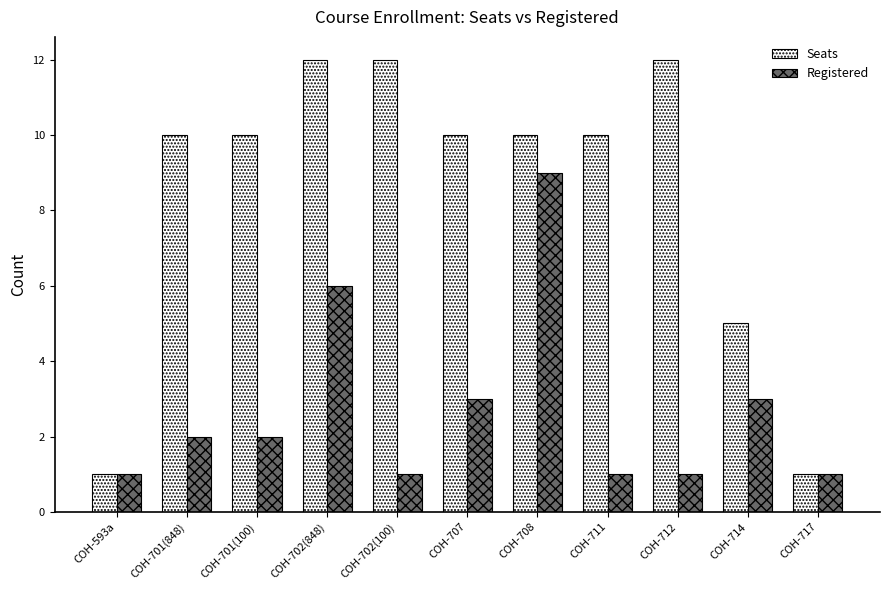

What is the spread (max minus min) of values at COH-702(100)?

11